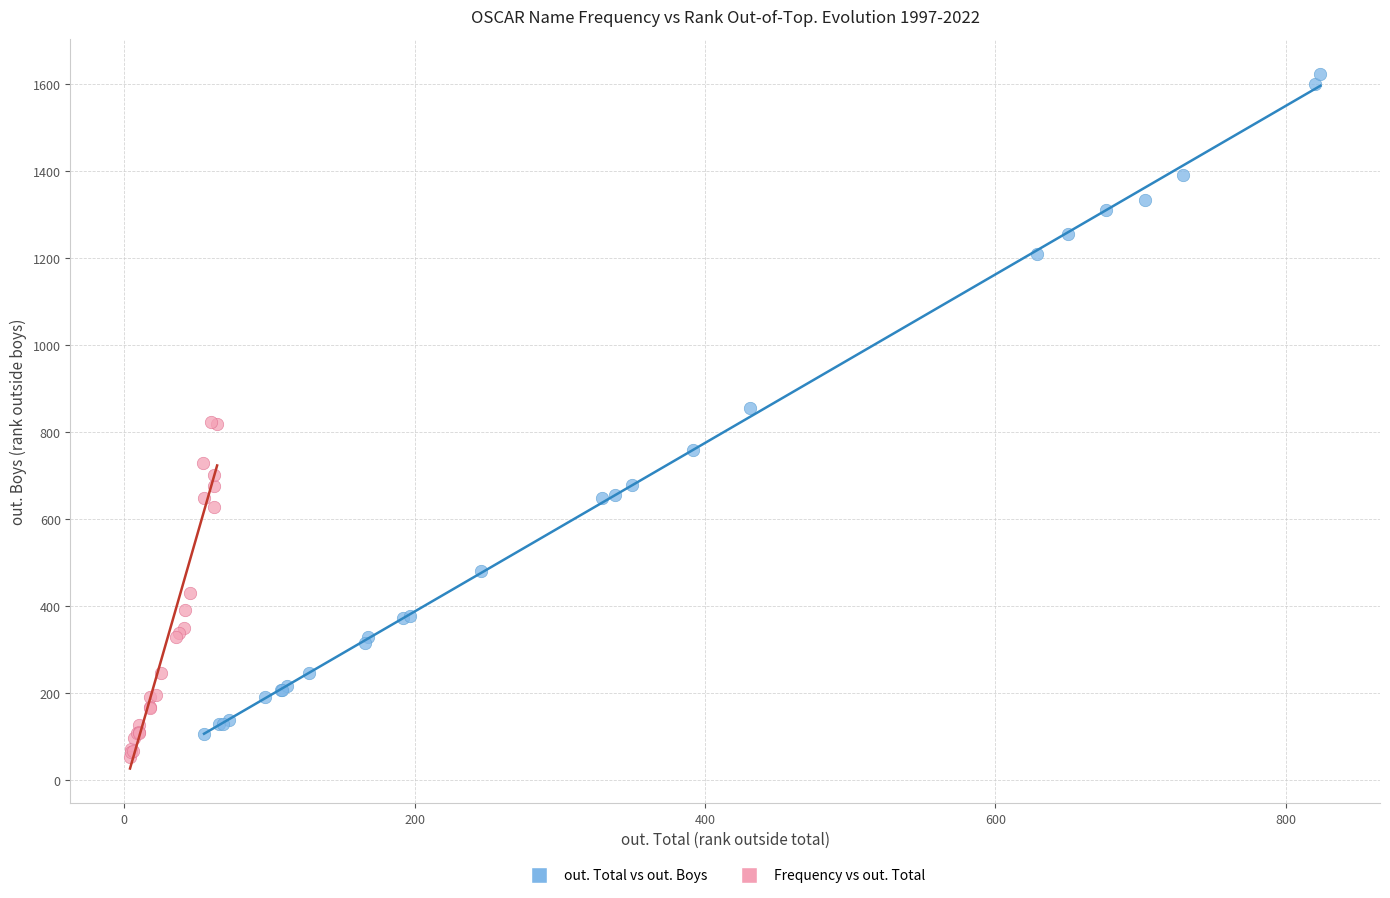

Which series has the widest spread of Y values?

out. Total vs out. Boys